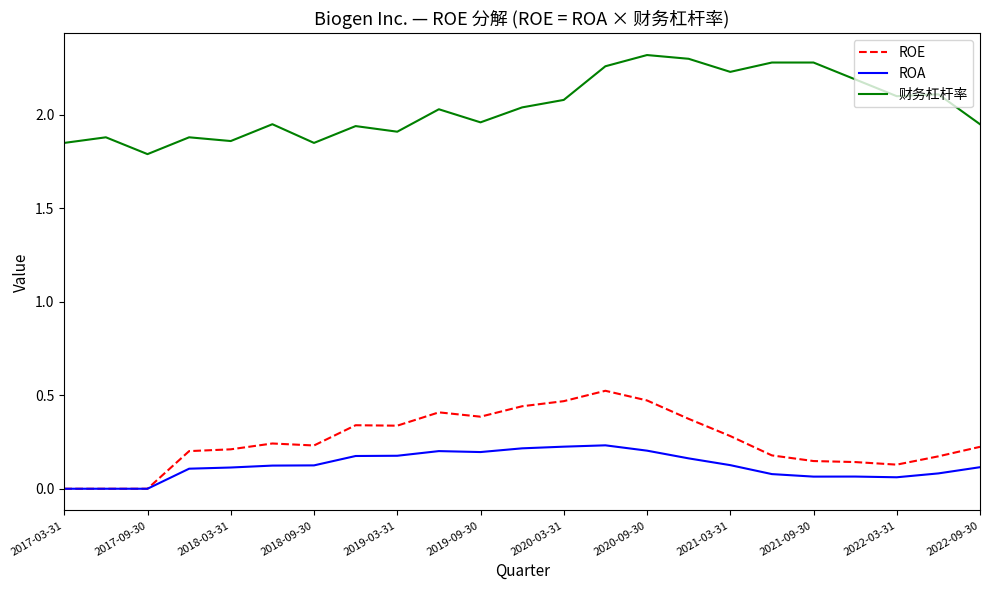

Which series has the largest total across all categories?

财务杠杆率